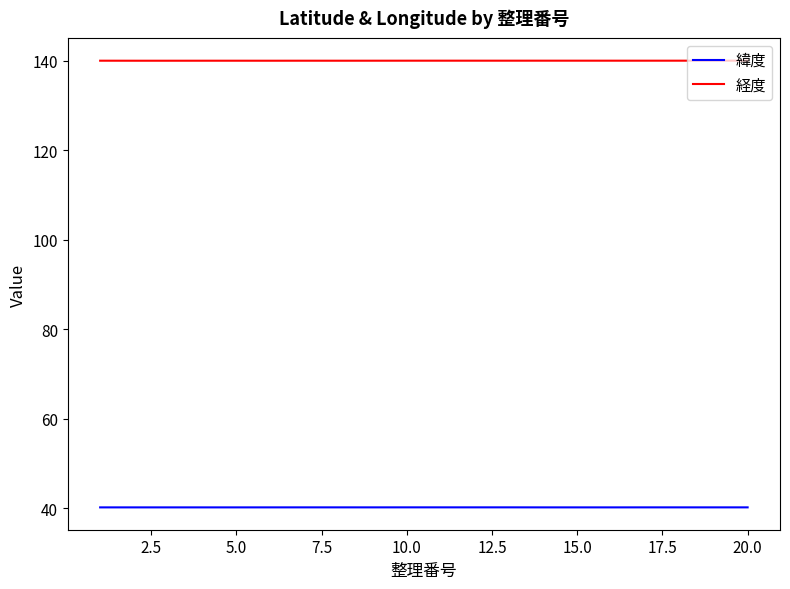

What is the maximum value shown in the chart?

140.0